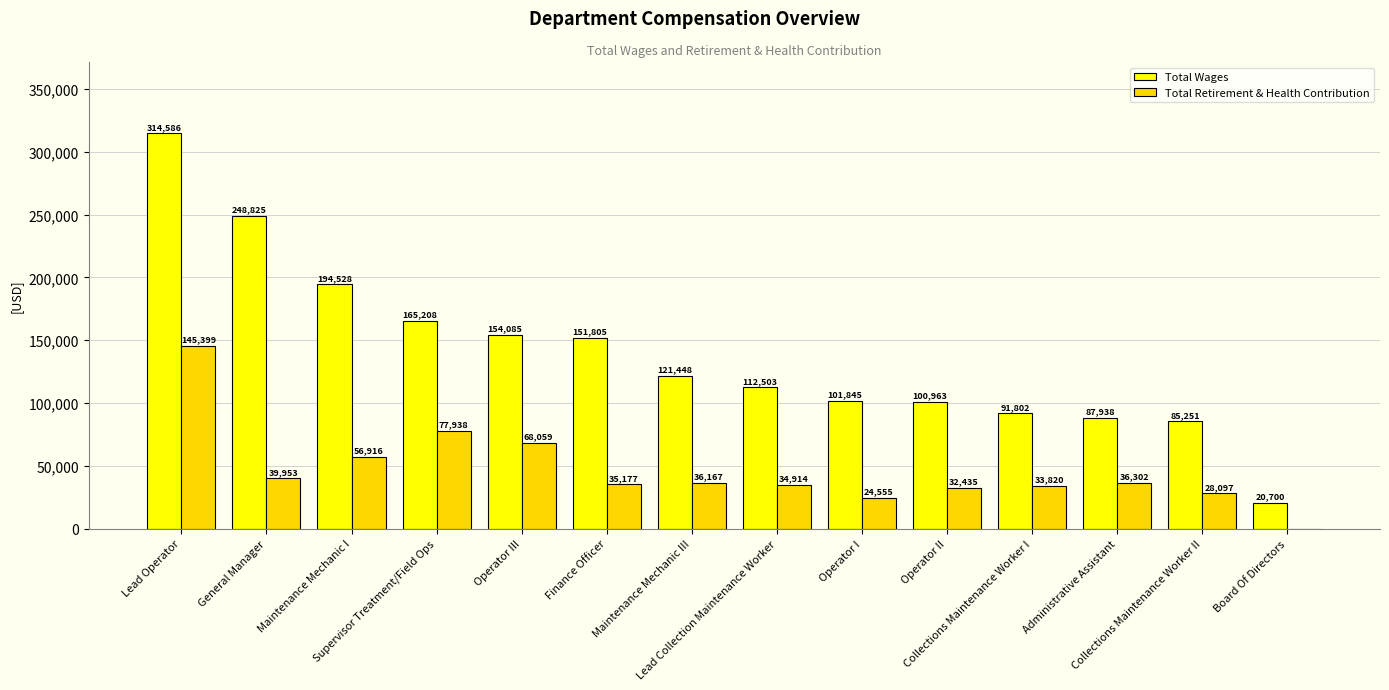

What are all the series names shown in the legend?

Total Wages, Total Retirement & Health Contribution